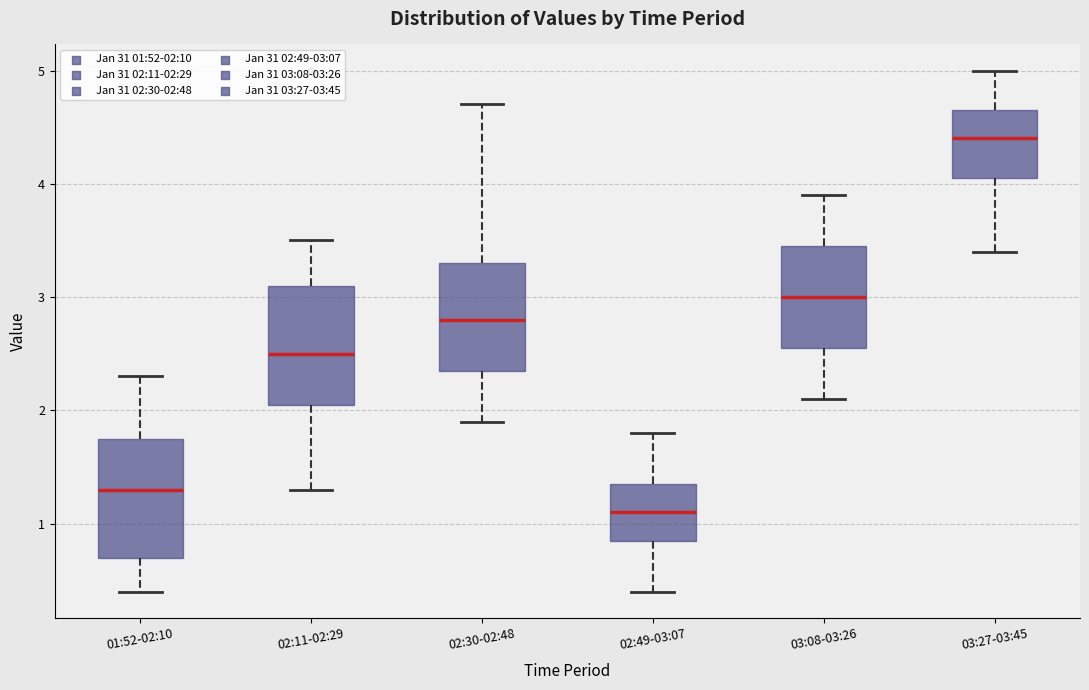

Reading left to right, transcribe this box plot: for each box, give where its median line is, the range the box spans, and where its two whiskers end, as read against the y-axis. The values are not printed on the chart, so give them approximately, as read against the axis.

01:52-02:10: median 1.3, box 0.7 to 1.8, whiskers 0.4 to 2.3
02:11-02:29: median 2.5, box 2.1 to 3.1, whiskers 1.3 to 3.5
02:30-02:48: median 2.8, box 2.4 to 3.3, whiskers 1.9 to 4.7
02:49-03:07: median 1.1, box 0.9 to 1.4, whiskers 0.4 to 1.8
03:08-03:26: median 3.0, box 2.6 to 3.5, whiskers 2.1 to 3.9
03:27-03:45: median 4.4, box 4.1 to 4.7, whiskers 3.4 to 5.0